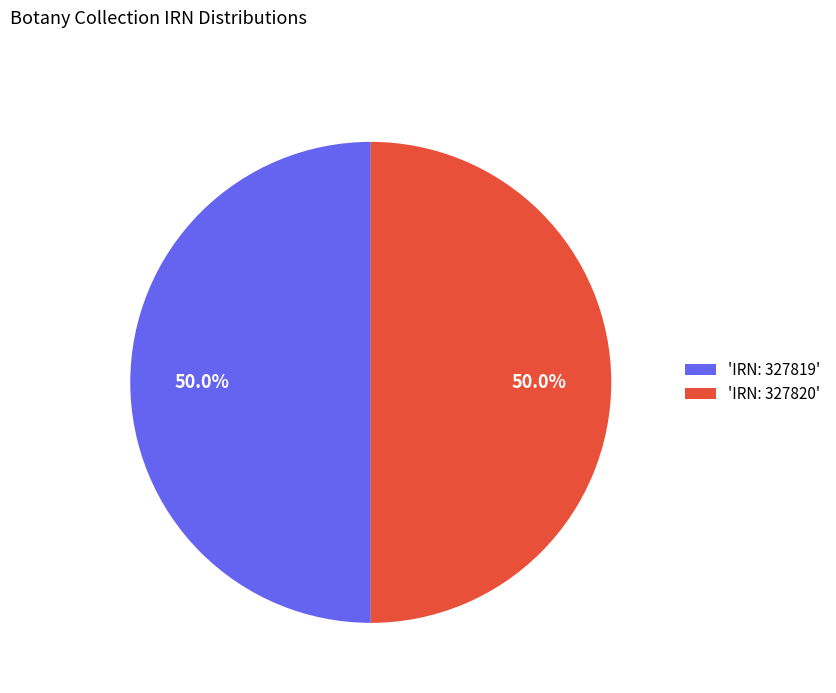

How much of the chart is everything except 'IRN: 327819'?

50.0%